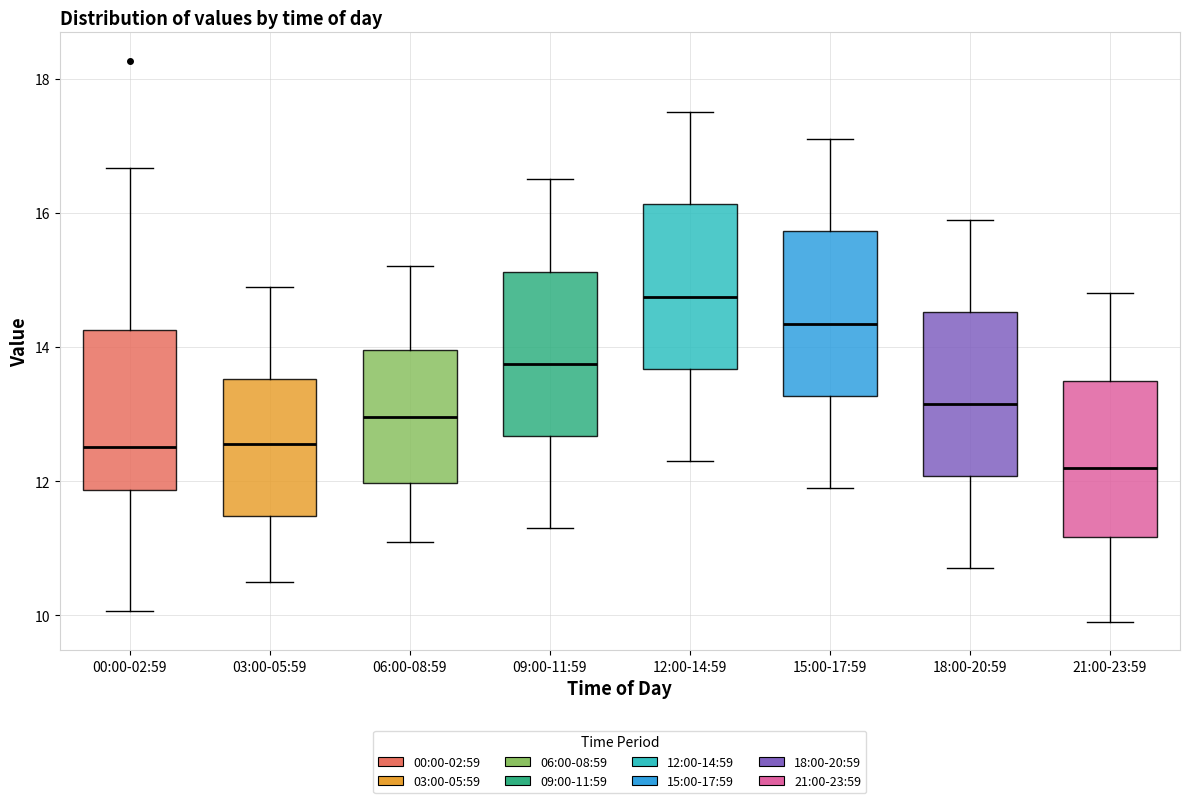

Reading left to right, read every box against the y-axis: the position of its median line, the range the box covers, and the ends of its whiskers. The values are not printed on the chart, so give them approximately, as read against the axis.

00:00-02:59: median 12.6, box 11.8 to 14.2, whiskers 10.0 to 16.6
03:00-05:59: median 12.6, box 11.4 to 13.6, whiskers 10.6 to 15.0
06:00-08:59: median 13.0, box 12.0 to 14.0, whiskers 11.2 to 15.2
09:00-11:59: median 13.8, box 12.6 to 15.2, whiskers 11.4 to 16.6
12:00-14:59: median 14.8, box 13.6 to 16.2, whiskers 12.4 to 17.6
15:00-17:59: median 14.4, box 13.2 to 15.8, whiskers 12.0 to 17.2
18:00-20:59: median 13.2, box 12.0 to 14.6, whiskers 10.8 to 16.0
21:00-23:59: median 12.2, box 11.2 to 13.6, whiskers 10.0 to 14.8